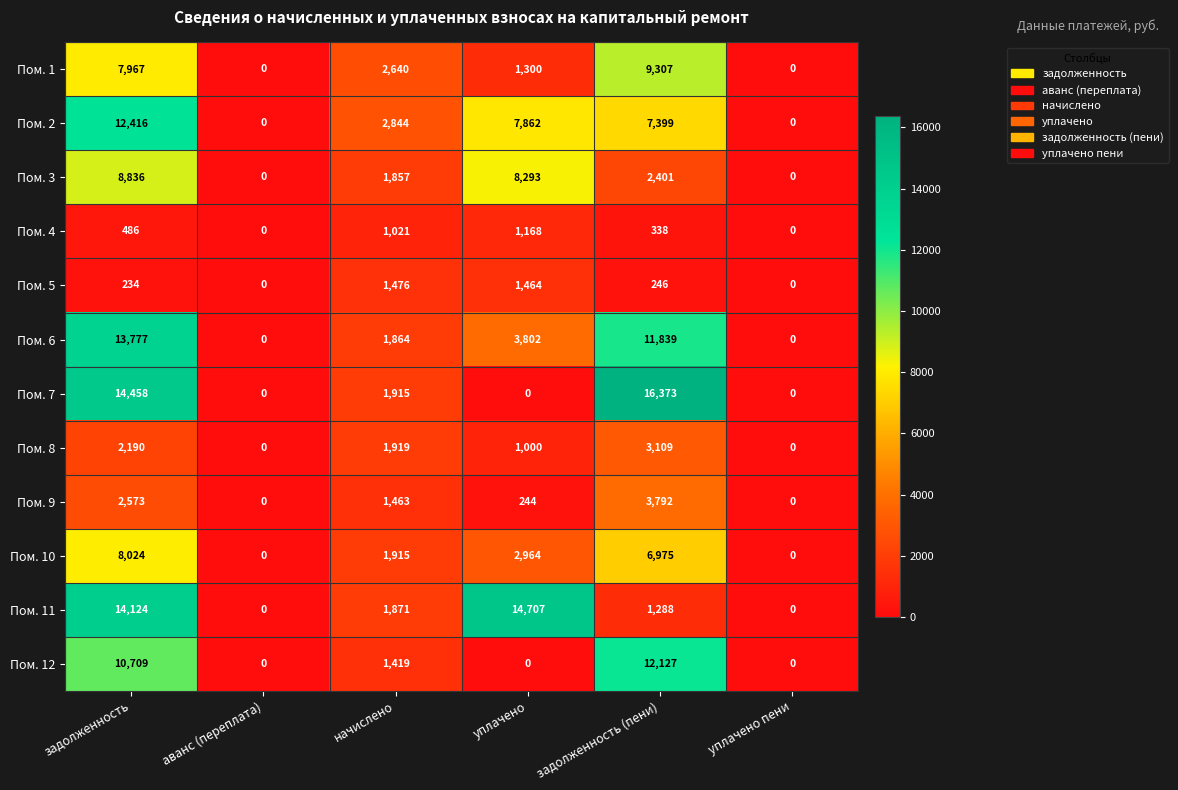

What is the sum of the Пом. 4 values at уплачено пени and начислено?

1021